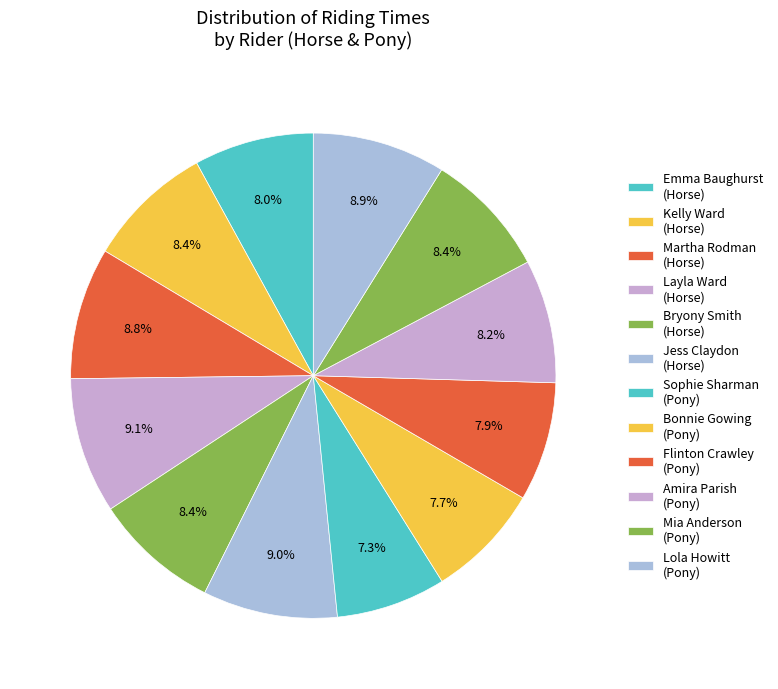

How many slices are in this pie chart?

12